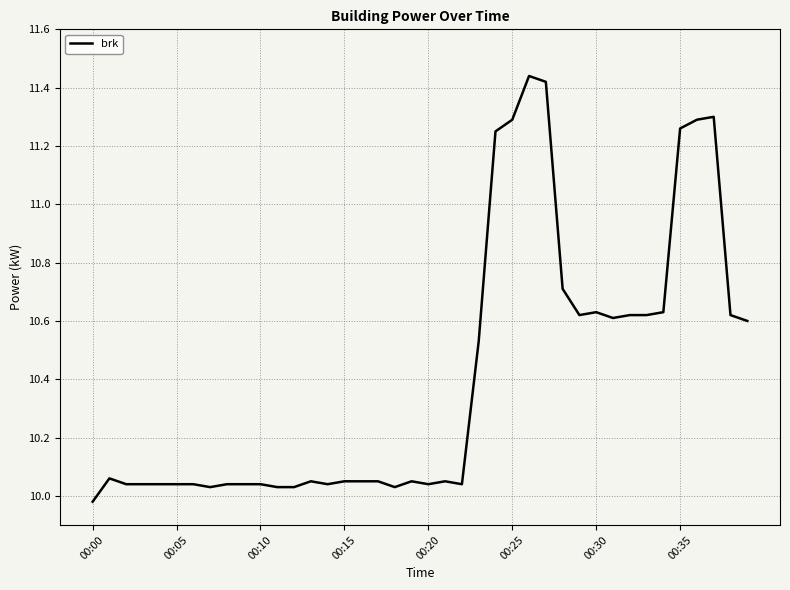

What is the difference between the maximum and minimum values?

1.5